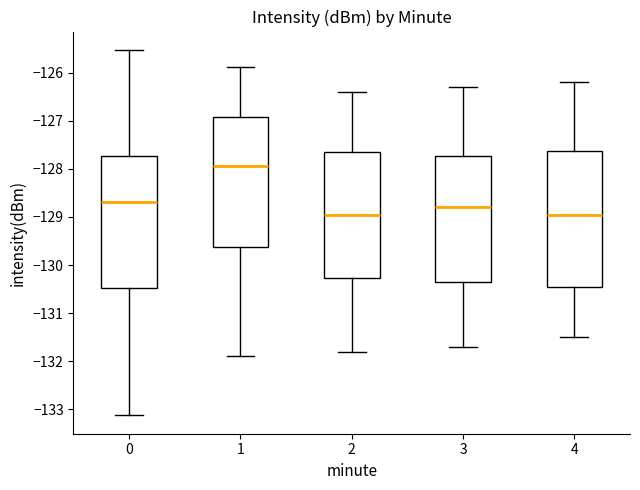

Reading left to right, read every box against the y-axis: the position of its median line, the range the box covers, and the ends of its whiskers. The values are not printed on the chart, so give them approximately, as read against the axis.

0: median -128.7, box -130.5 to -127.7, whiskers -133.1 to -125.5
1: median -127.9, box -129.6 to -126.9, whiskers -131.9 to -125.9
2: median -128.9, box -130.3 to -127.6, whiskers -131.8 to -126.4
3: median -128.8, box -130.3 to -127.7, whiskers -131.7 to -126.3
4: median -128.9, box -130.4 to -127.6, whiskers -131.5 to -126.2